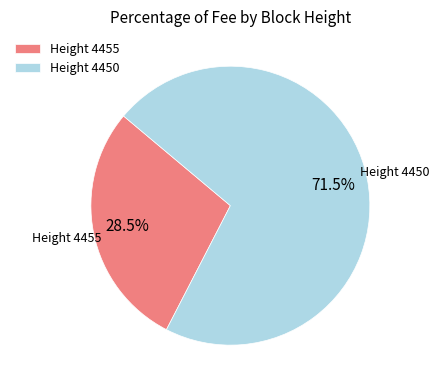

To the nearest percent, what is the difference between the largest and smallest slice percentages?

43%